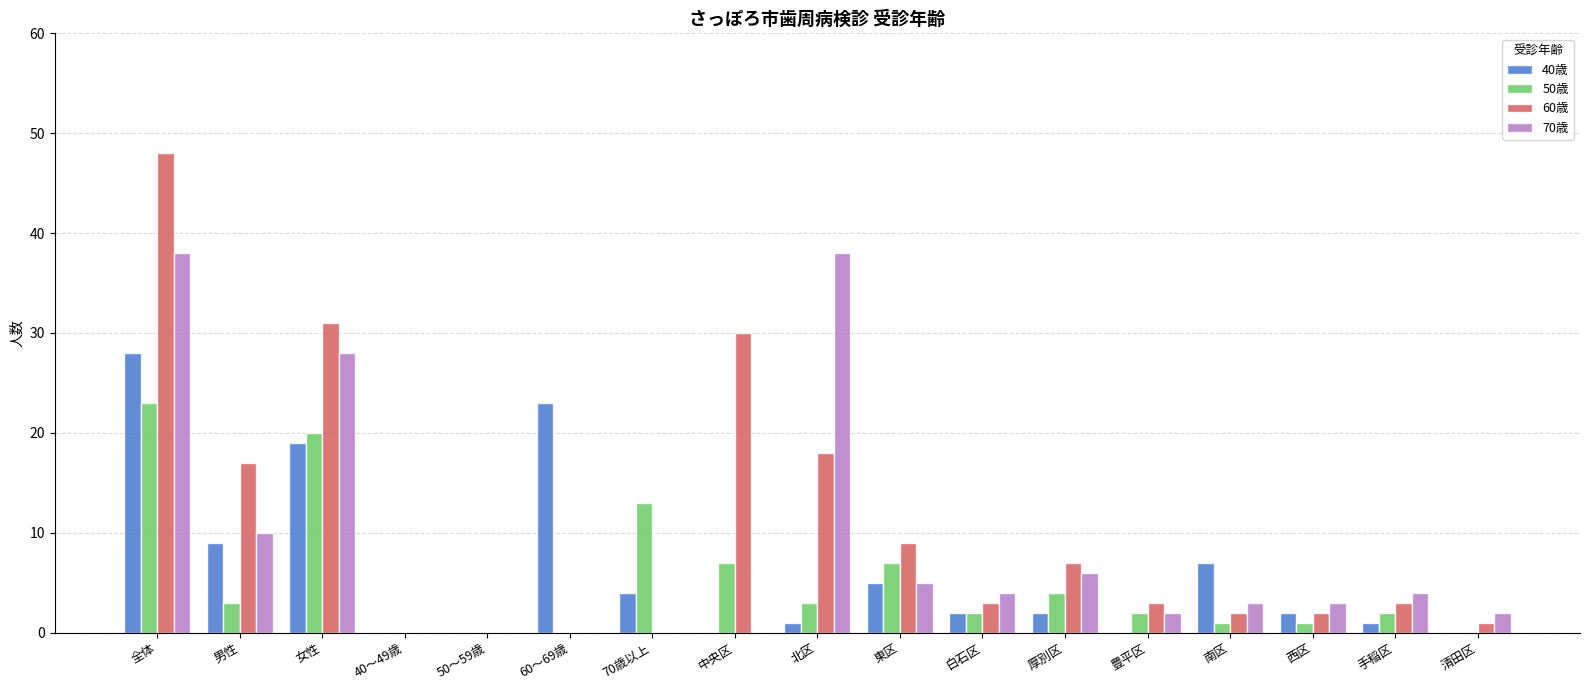

Is the value of 40歳 at 南区 greater than the value of 50歳 at 女性?

No